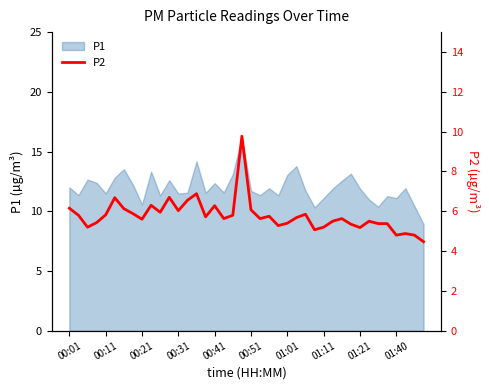

True or false: P1 has a value of 20.0 at 01:01.

False